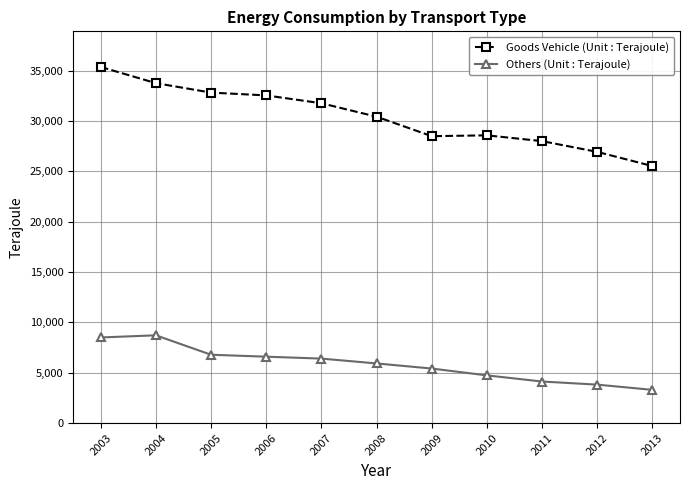

True or false: Goods Vehicle (Unit : Terajoule) and Others (Unit : Terajoule) intersect in this chart.

False